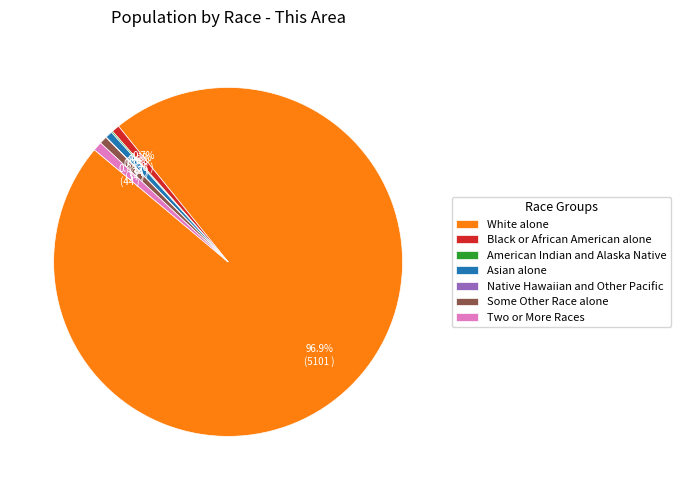

Is there any slice that represents more than half of the pie?

Yes